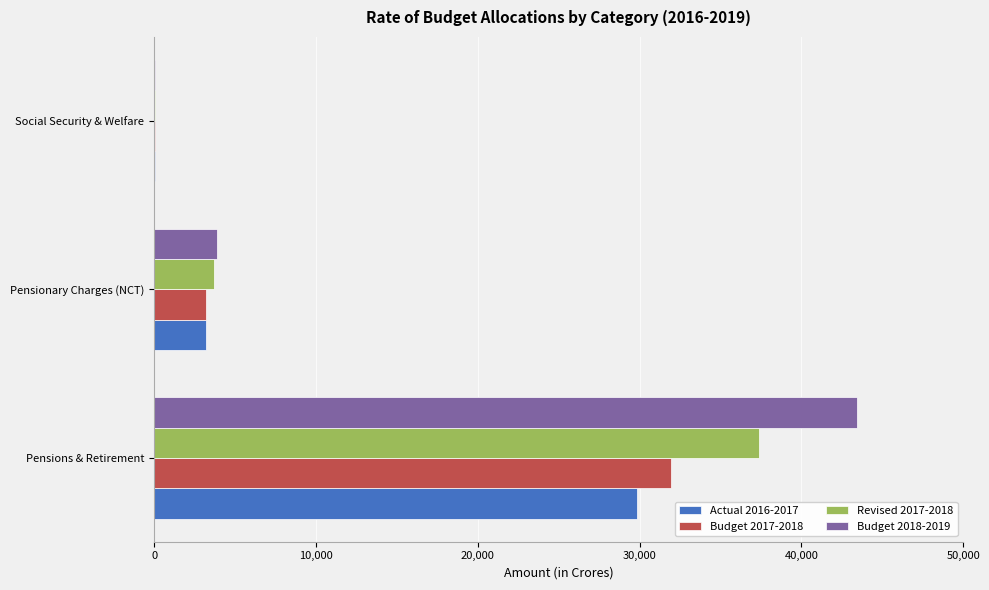

What are all the series names shown in the legend?

Actual 2016-2017, Budget 2017-2018, Revised 2017-2018, Budget 2018-2019